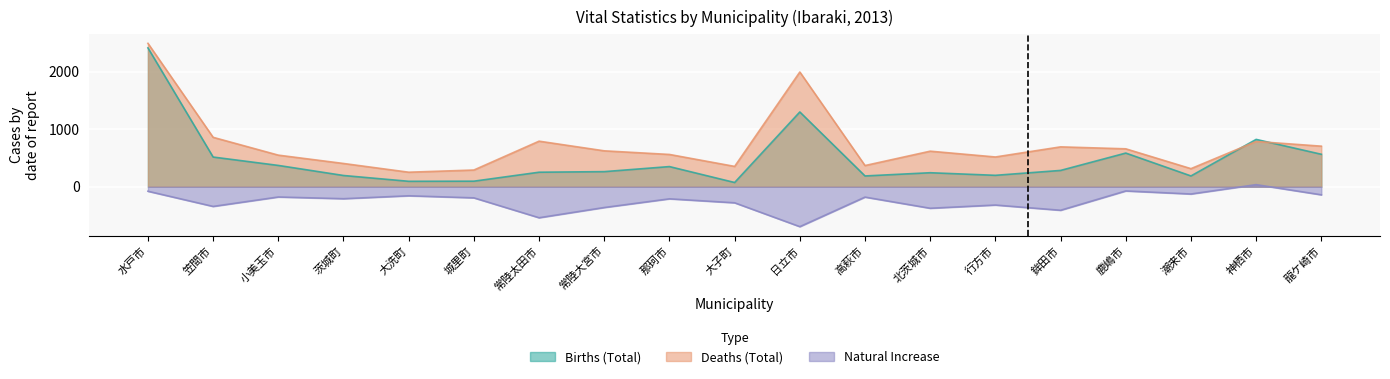

Reading left to right, extract all data points from this chart.

Births (Total): 2415	516	370	195	94	96	252	262	350	73	1300	187	243	198	283	585	187	823	564
Deaths (Total): 2494	859	549	404	252	290	792	624	561	353	1995	368	618	517	693	659	314	787	705
Natural Increase: -79	-343	-179	-209	-158	-194	-540	-362	-211	-280	-695	-181	-375	-319	-410	-74	-127	36	-141